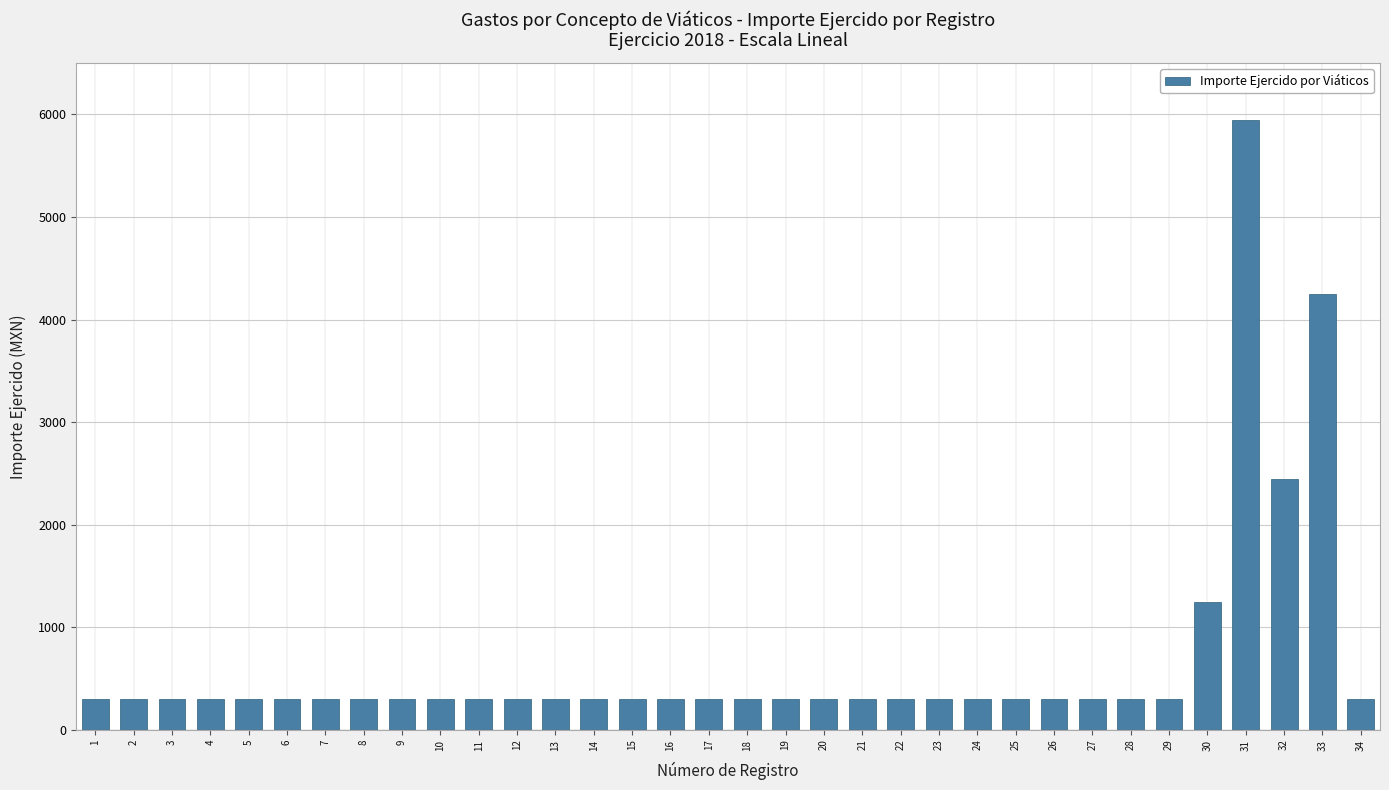

What is the ratio of the value at 3 to the value at 2?

1.0